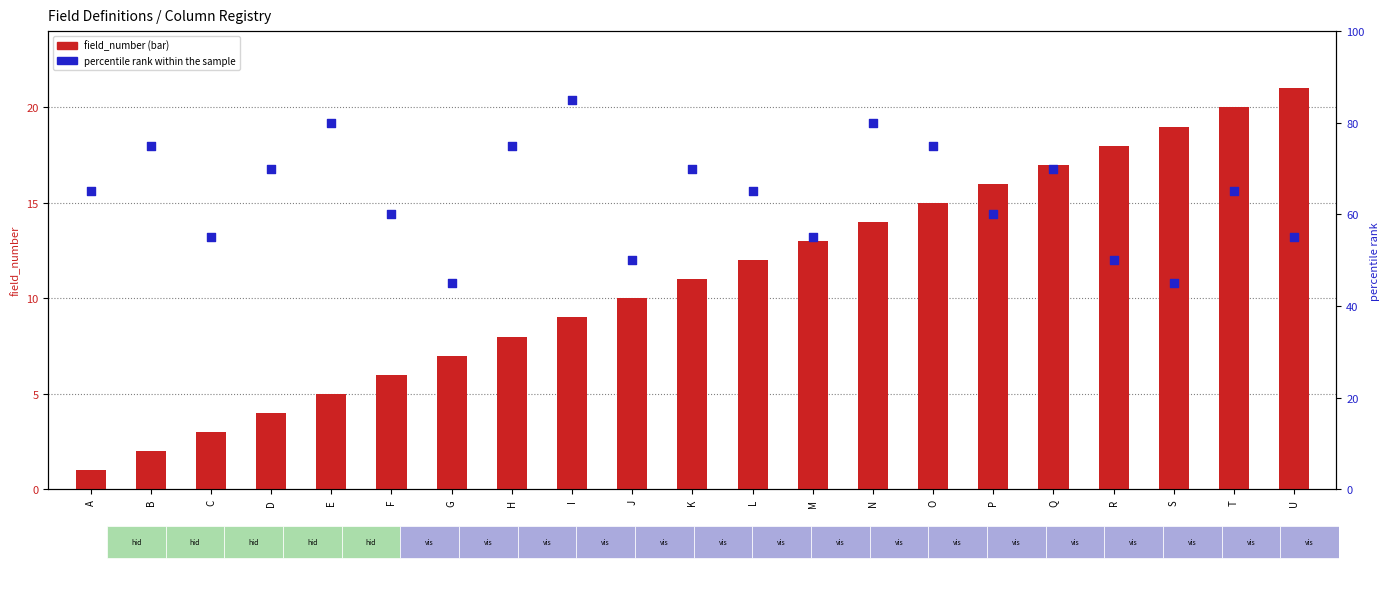

Which series reaches the maximum Y coordinate?

percentile rank within the sample